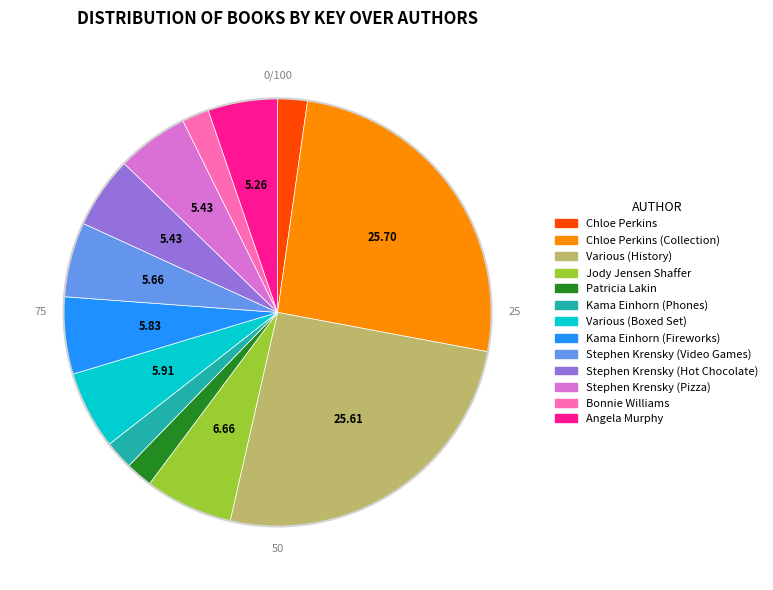

Approximately how many times larger is the value at Patricia Lakin compared to Angela Murphy?

0.4